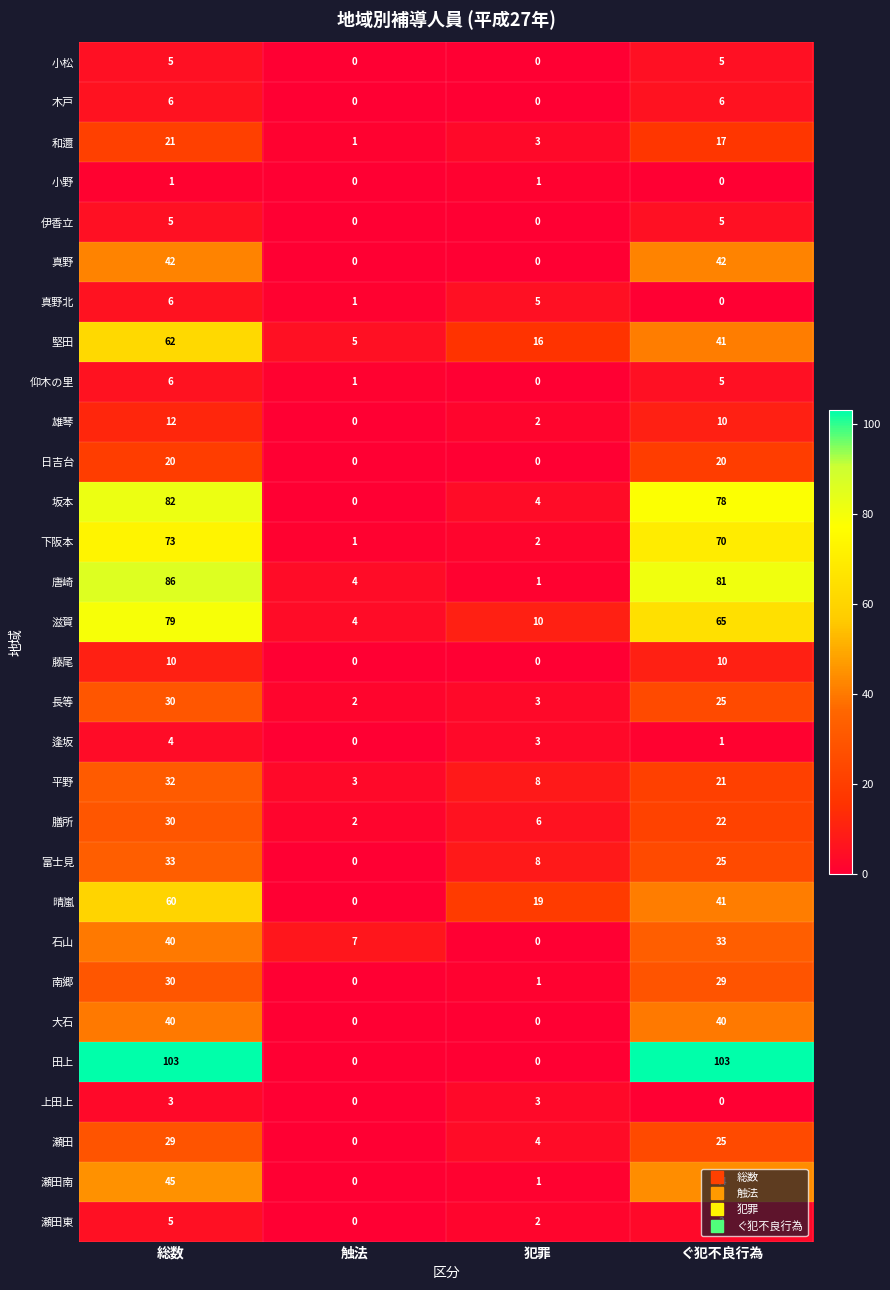

At how many categories does at least one series exceed 39?

2